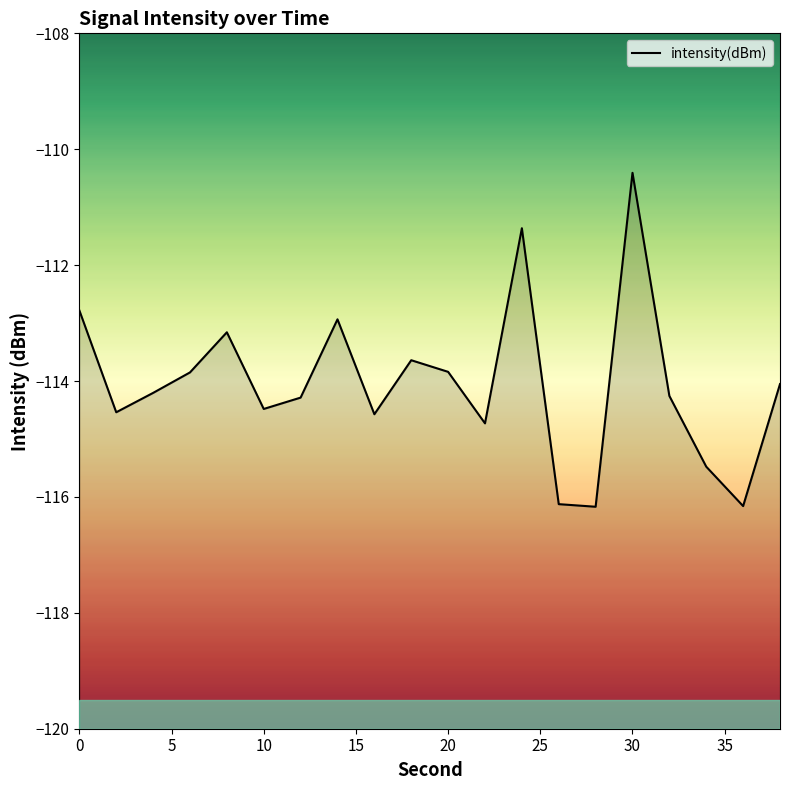

Reading left to right, extract all data points from this chart.

-112.8	-114.5	-114.2	-113.9	-113.2	-114.5	-114.3	-112.9	-114.6	-113.6	-113.8	-114.7	-111.4	-116.1	-116.2	-110.4	-114.3	-115.5	-116.2	-114.1